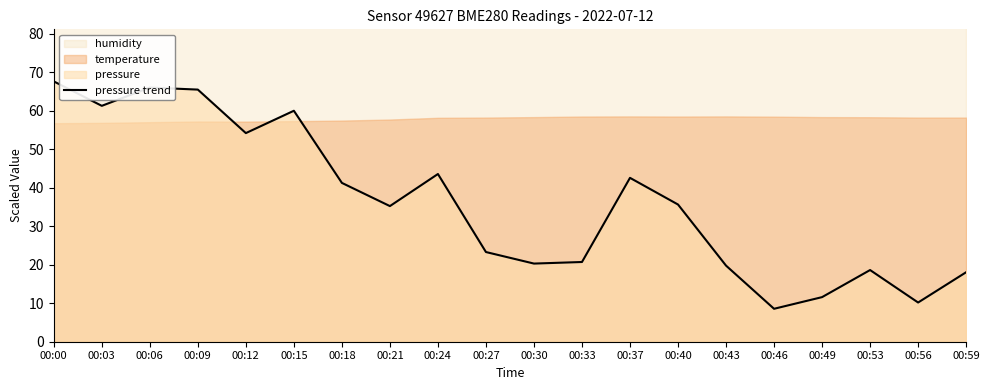

Where does the data first go above 35?

00:00